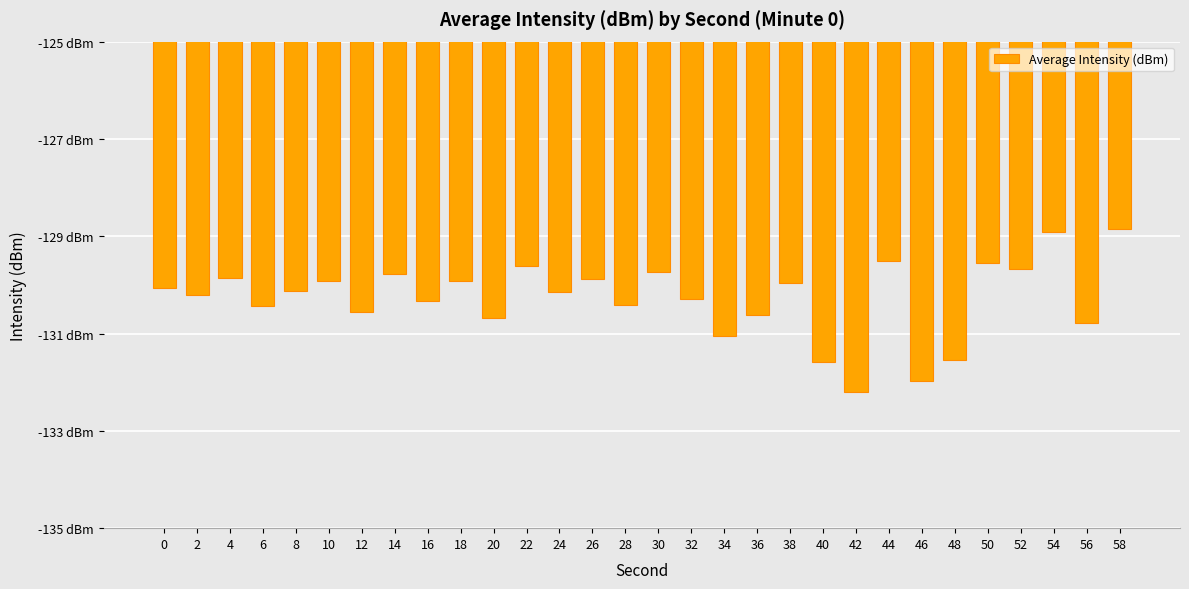

Is it true that the value at 46 is -132.0?

True